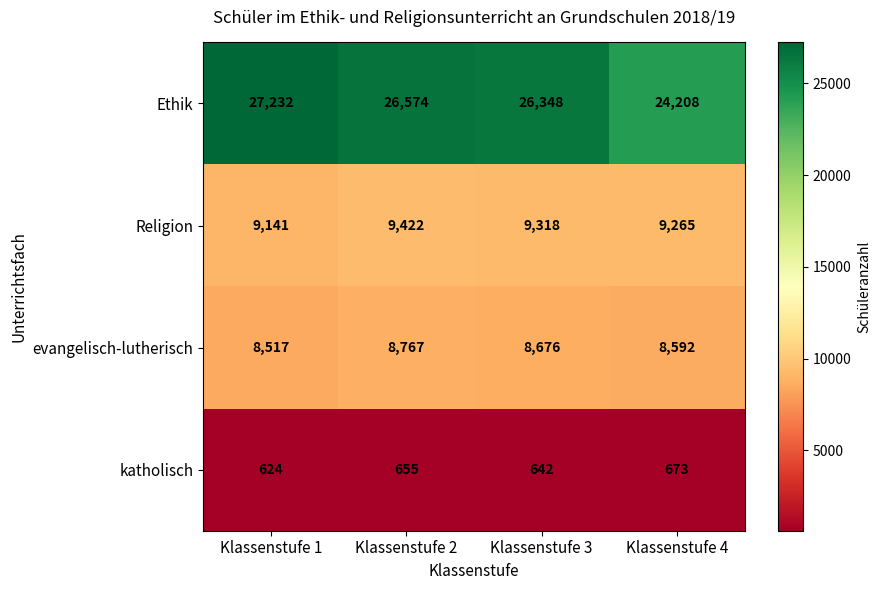

What is the difference between the maximum and minimum values in the Religion series?

281